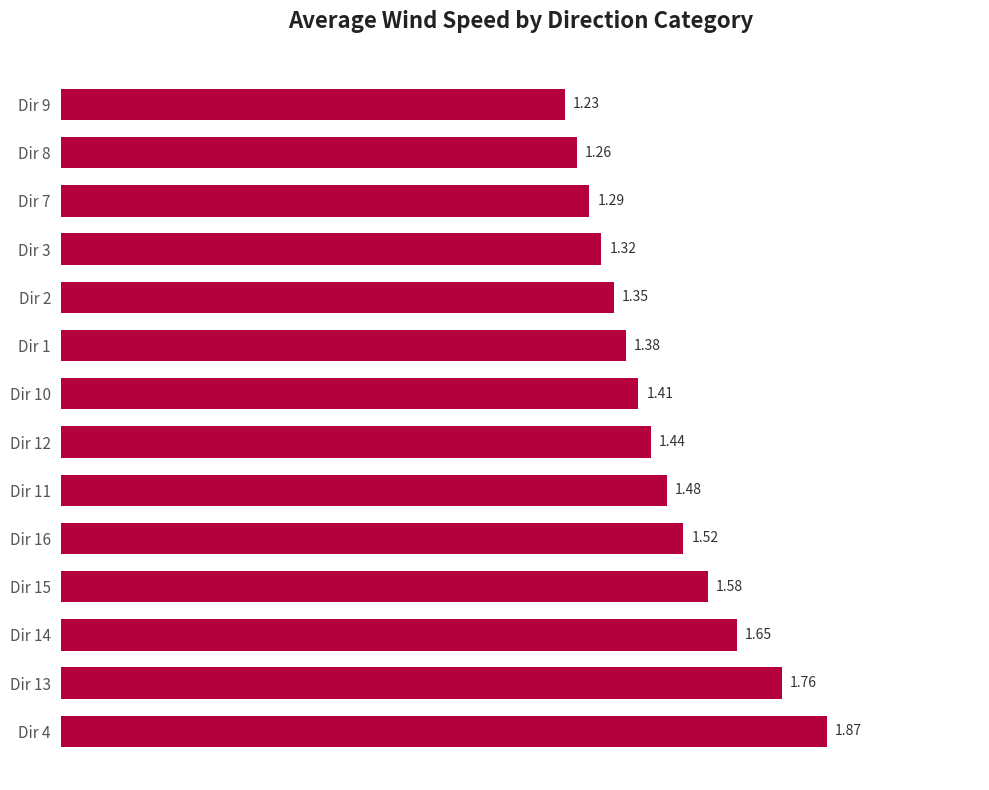

What is the difference between the second highest and second lowest values?

0.5